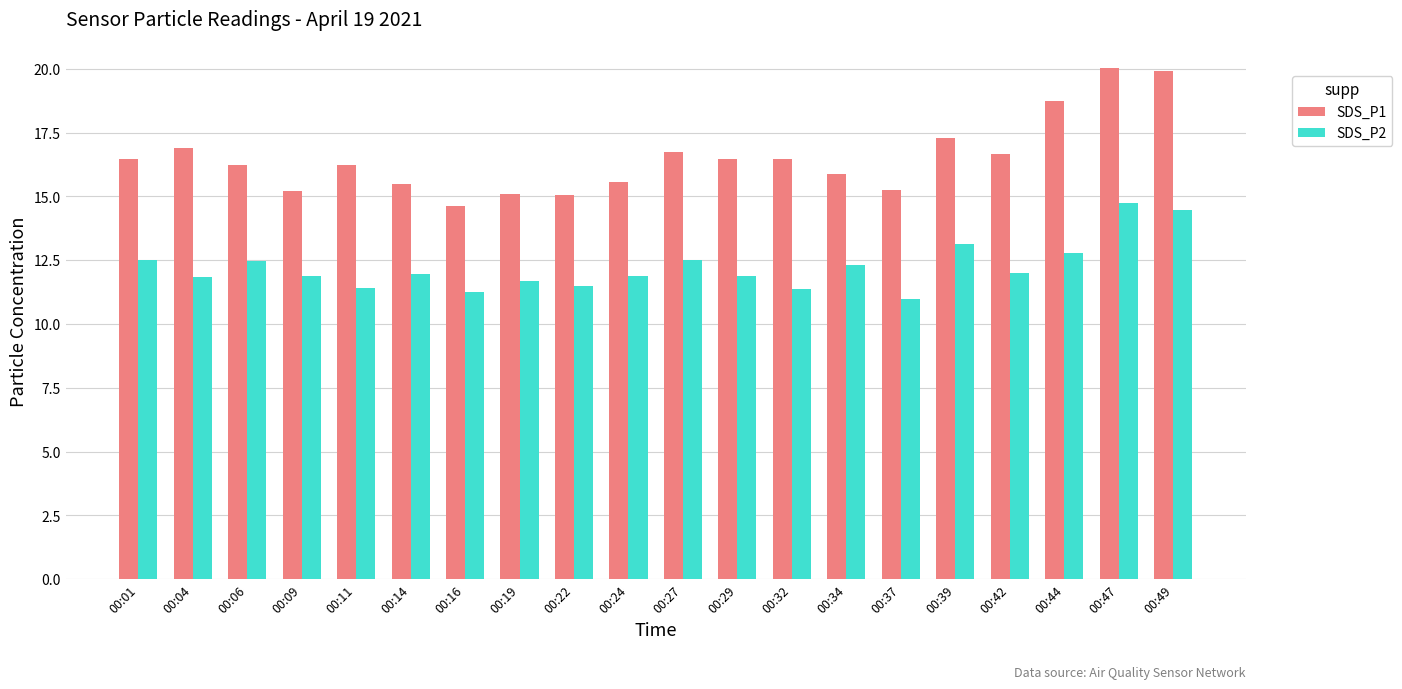

Which series has the largest total across all categories?

SDS_P1